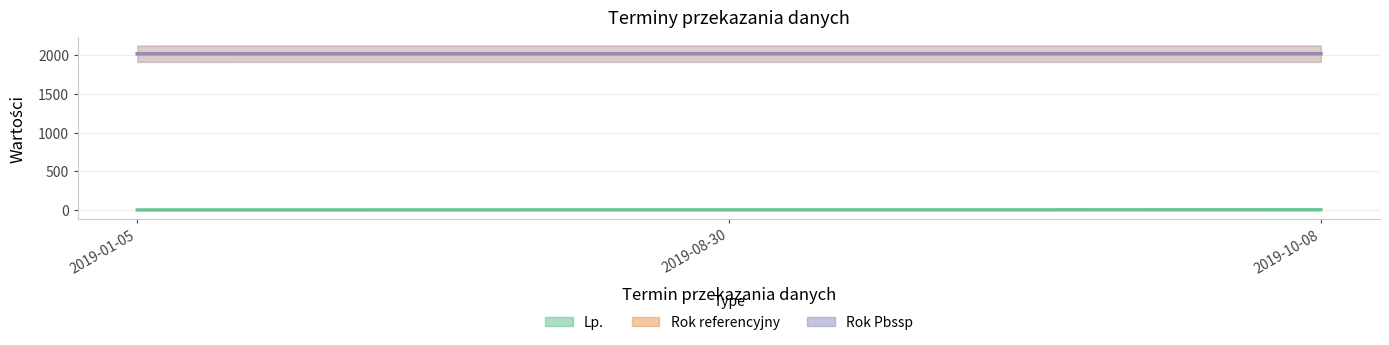

The Rok Pbssp series shows 1253 at 2019-10-08. True or false?

False